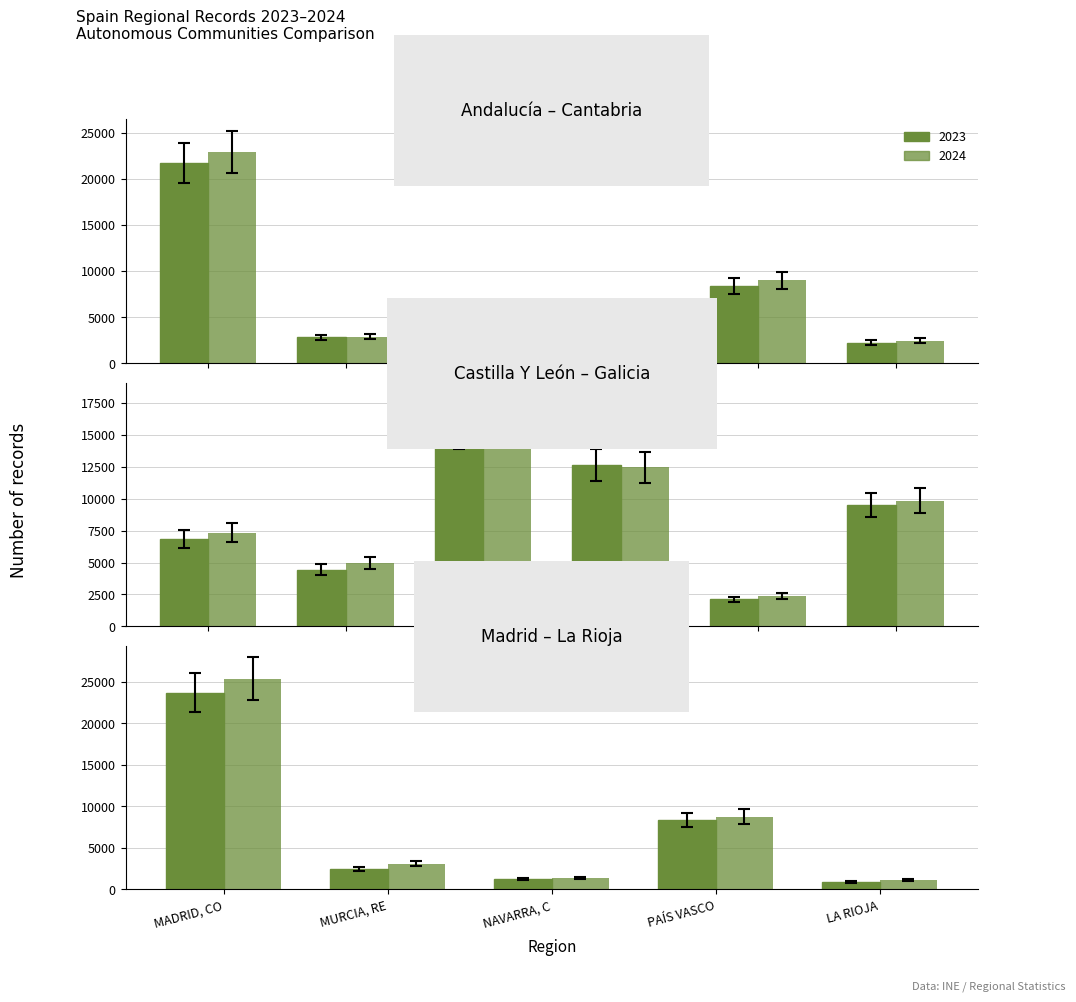

The 2024 series shows 9850 at GALICIA. True or false?

True